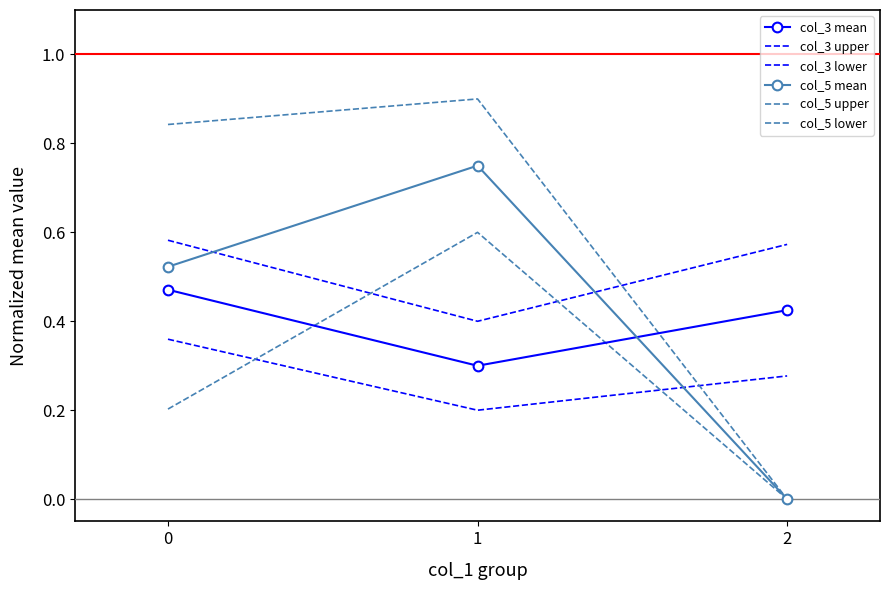

Reading left to right, transcribe all the data shown in this chart.

col_3 mean: 0.5	0.3	0.4
col_3 upper: 0.6	0.4	0.6
col_3 lower: 0.4	0.2	0.3
col_5 mean: 0.5	0.8	0.0
col_5 upper: 0.8	0.9	0.0
col_5 lower: 0.2	0.6	0.0